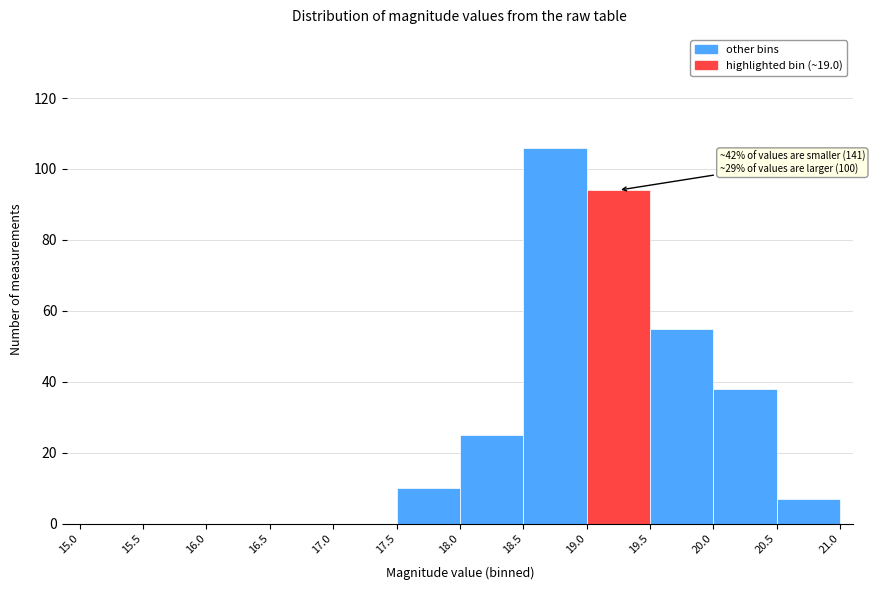

Over which range of the x-axis is the bar tallest?

18.5 to 19.0